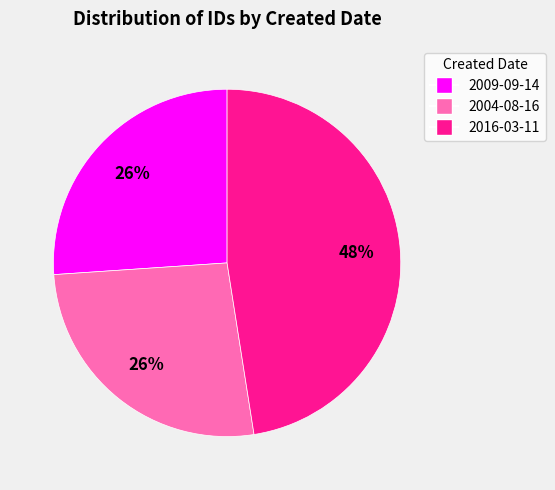

Is there any slice that represents more than half of the pie?

No